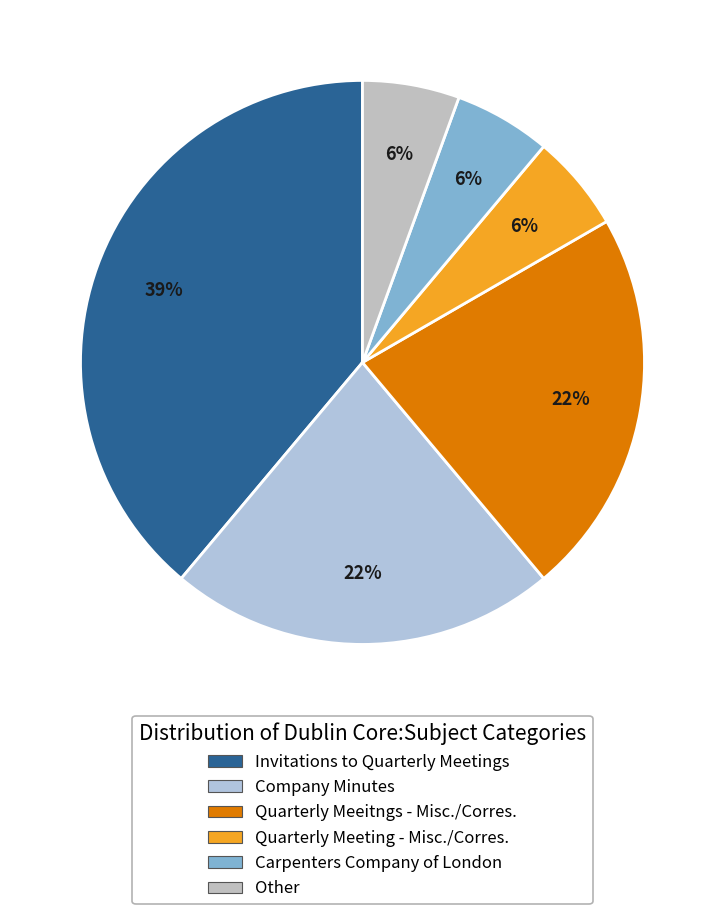

Is Carpenters Company of London the majority of the pie?

No